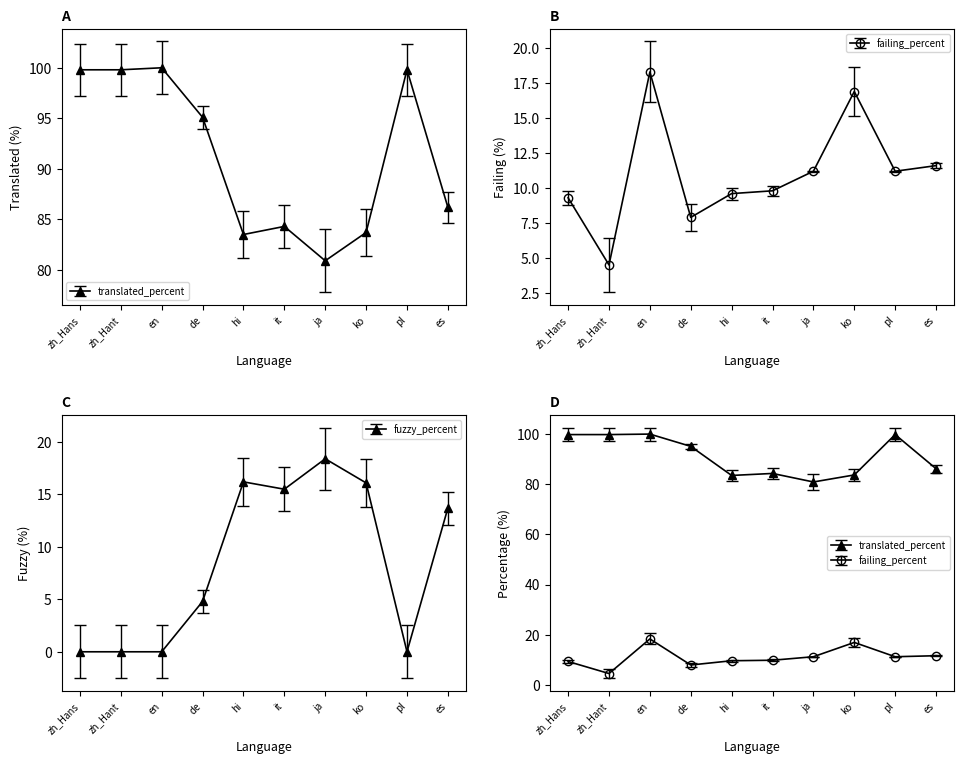

Between it and de, which is larger?

de